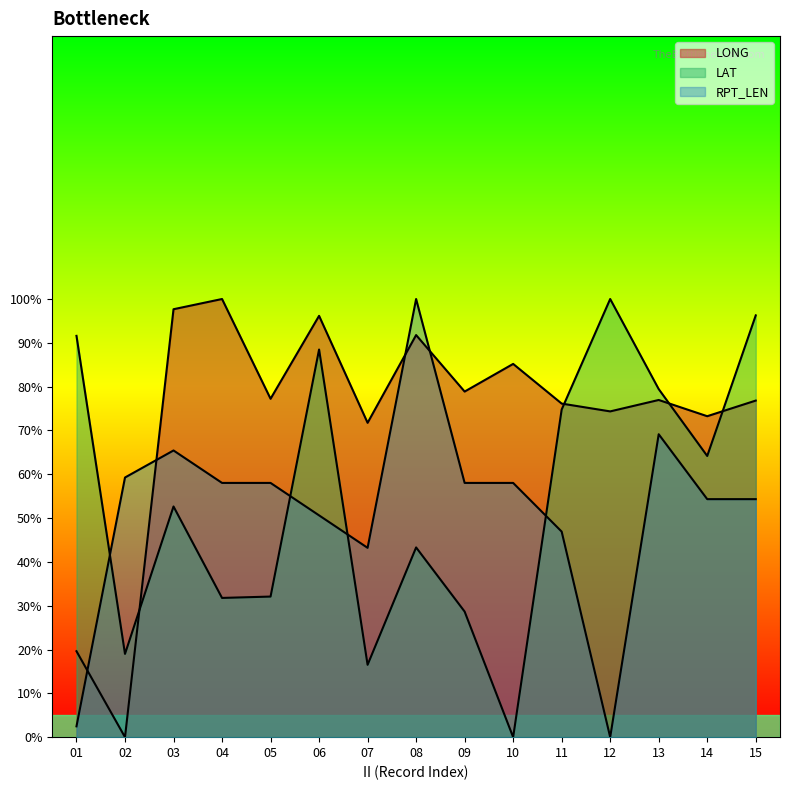

What is the sum of the LONG values at 02 and 14?

73.3